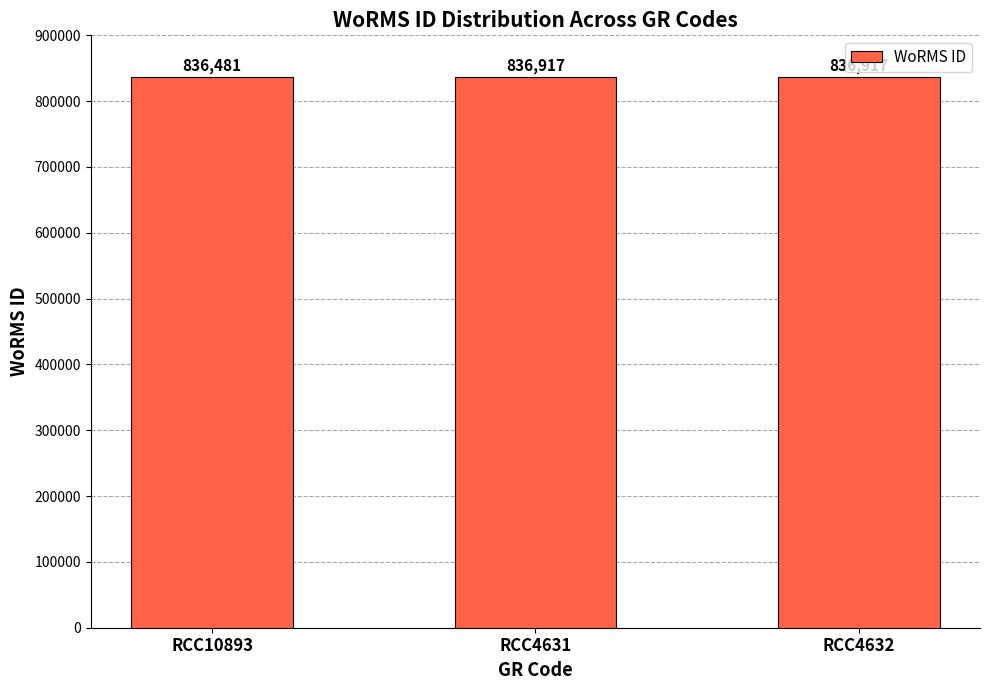

Reading right to left, transcribe all the data shown in this chart.

836917	836917	836481